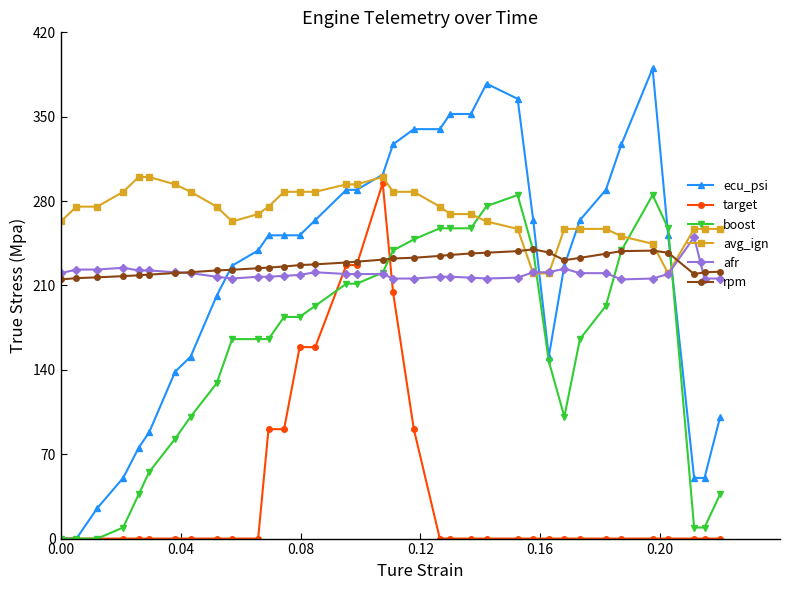

Which series has the largest total across all categories?

avg_ign